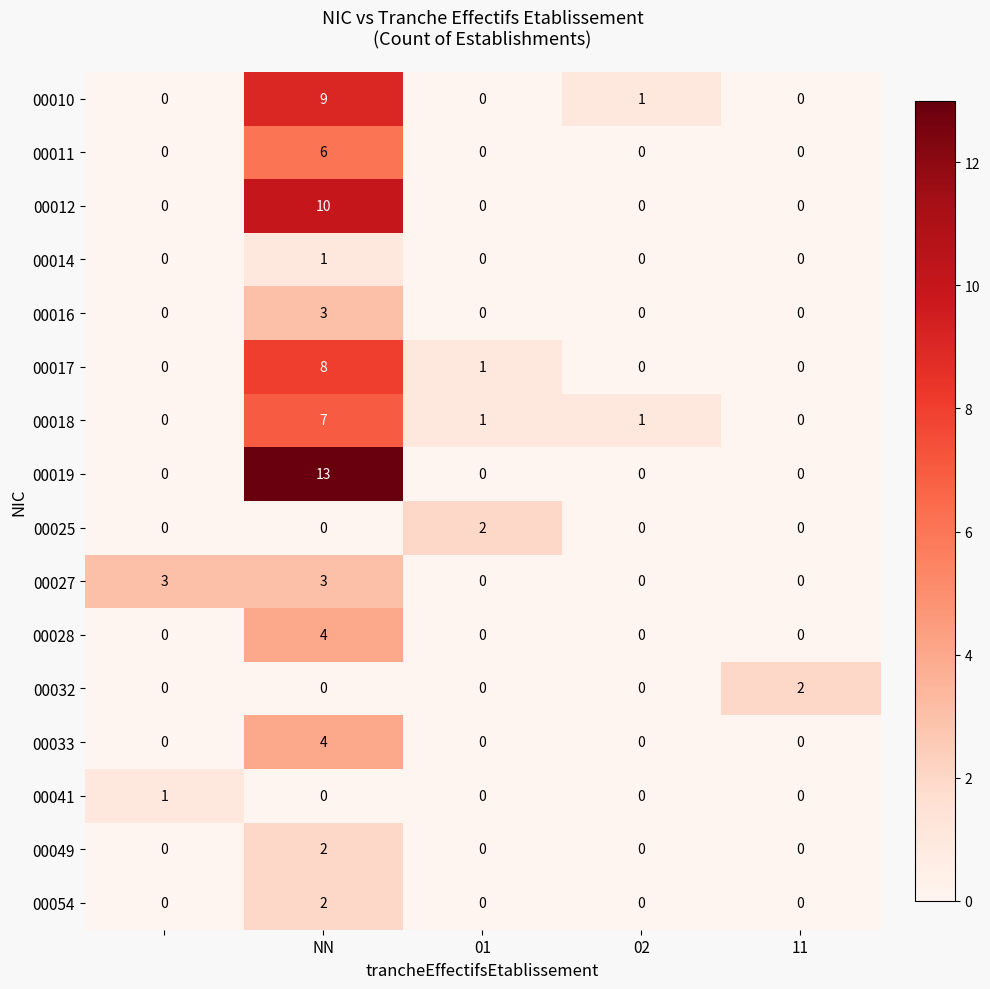

At how many categories does at least one series exceed 0?

5